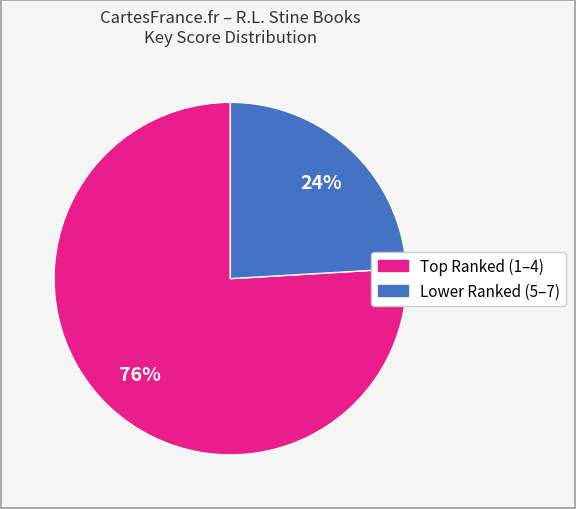

Does any single category account for the majority?

Yes